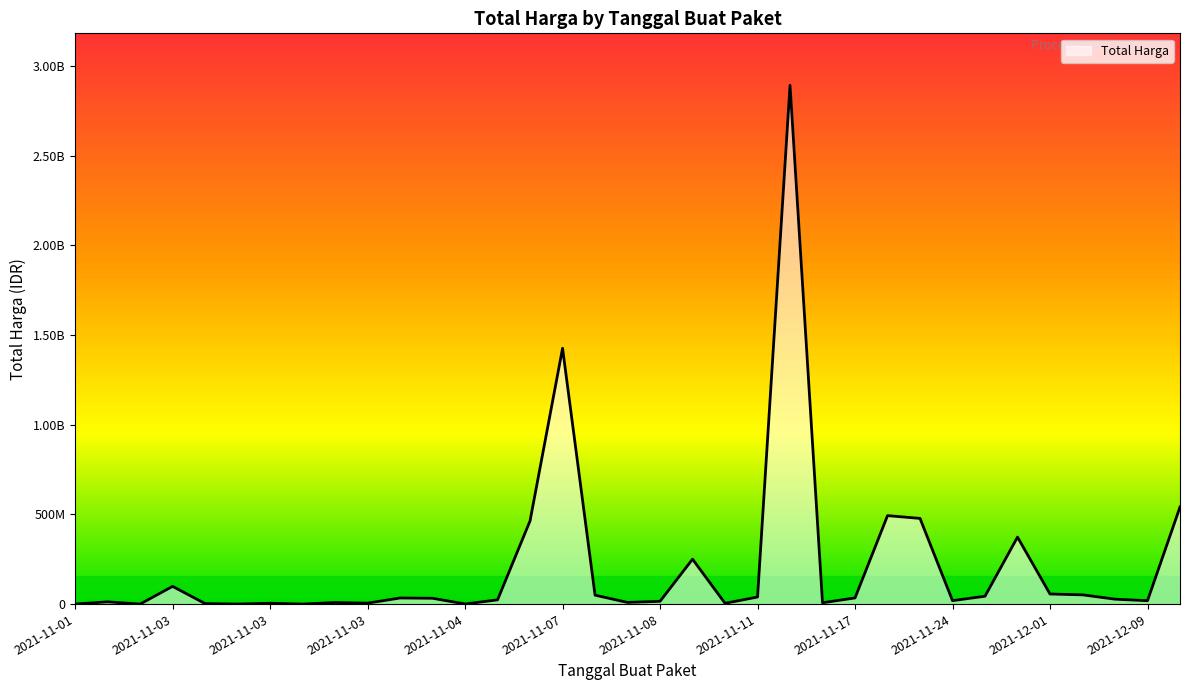

Rank the categories by value from lowest to highest.

2021-11-03, 2021-11-03, 2021-11-03, 2021-11-01, 2021-11-04, 2021-11-03, 2021-11-08, 2021-11-03, 2021-11-03, 2021-11-11, 2021-11-03, 2021-11-08, 2021-11-01, 2021-11-08, 2021-12-09, 2021-11-24, 2021-11-04, 2021-12-07, 2021-11-04, 2021-11-04, 2021-11-17, 2021-11-11, 2021-11-24, 2021-11-08, 2021-12-03, 2021-12-01, 2021-11-03, 2021-11-08, 2021-11-28, 2021-11-05, 2021-11-24, 2021-11-22, 2021-12-09, 2021-11-07, 2021-11-11